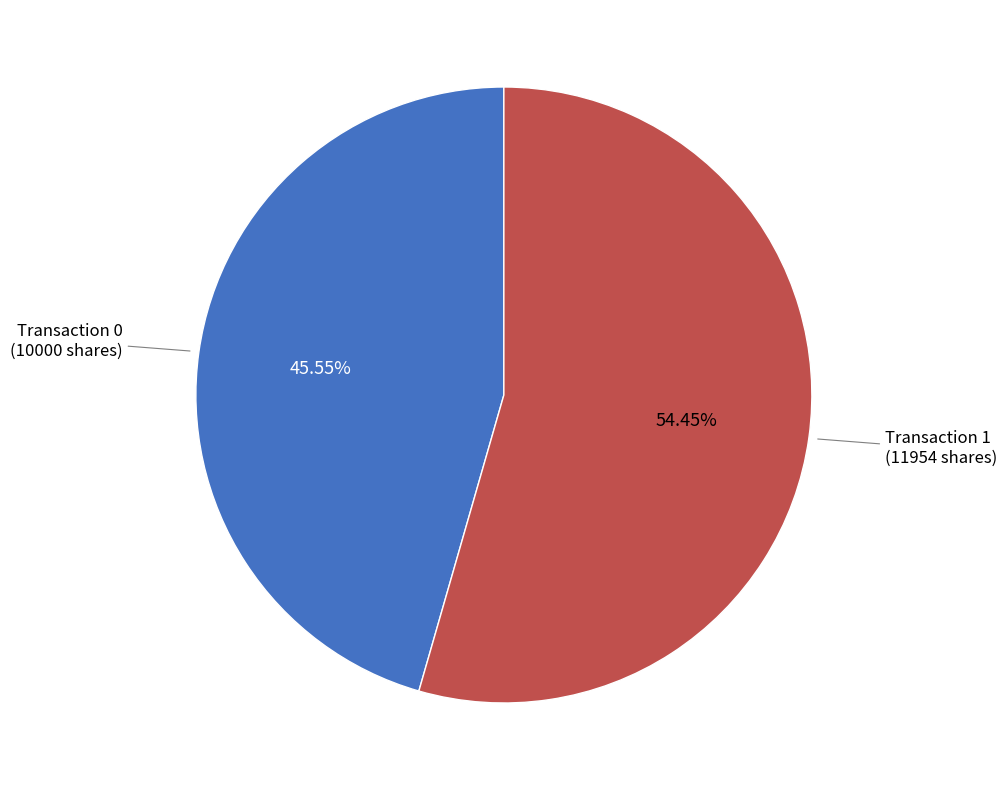

Does any single category account for the majority?

Yes